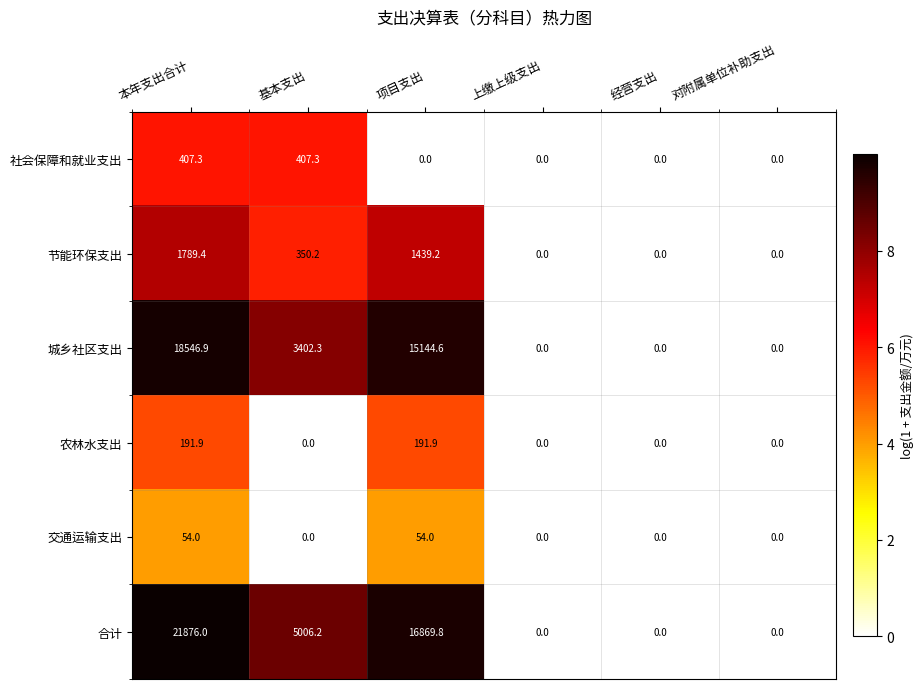

What is the difference between the 节能环保支出 values at 对附属单位补助支出 and 本年支出合计?

1789.4